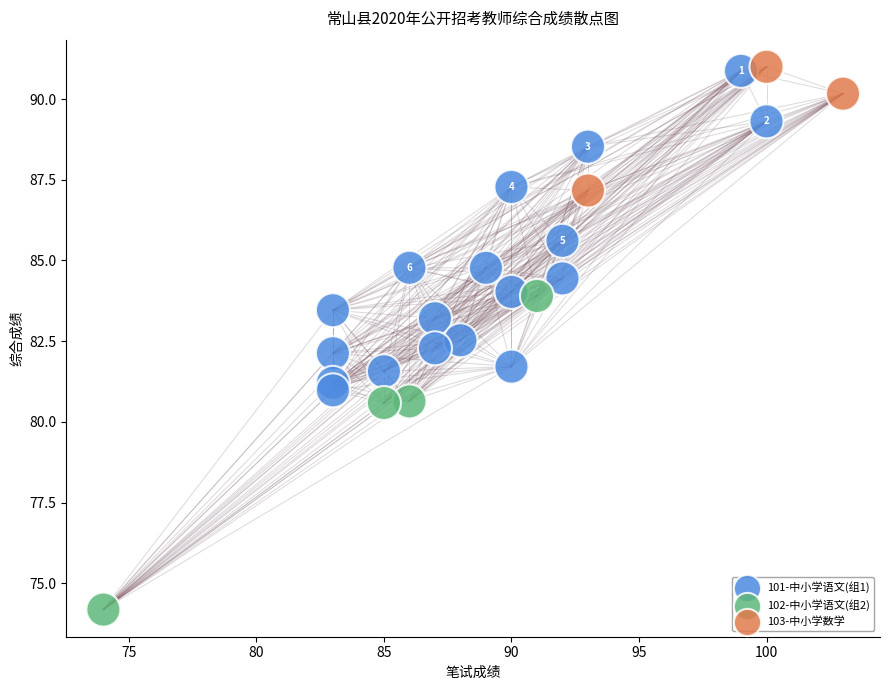

Which series contains the lowest Y value?

102-中小学语文(组2)